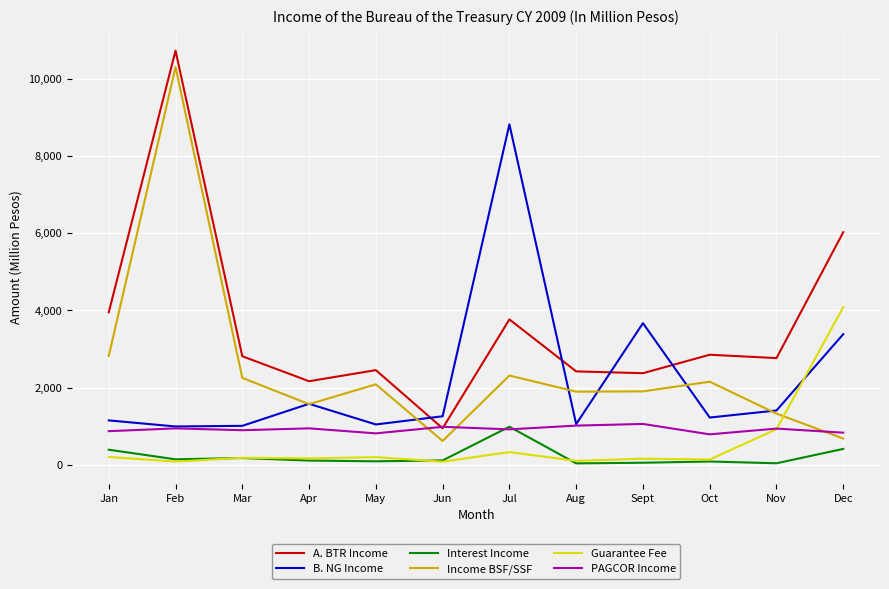

What is the spread (max minus min) of values at Nov?

2723.0